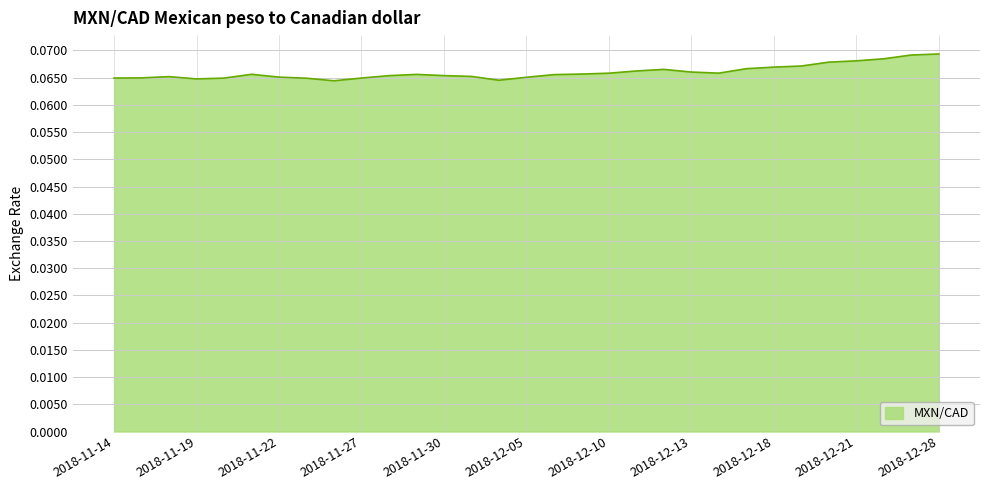

At which label is the value closest to 0?

2018-11-26